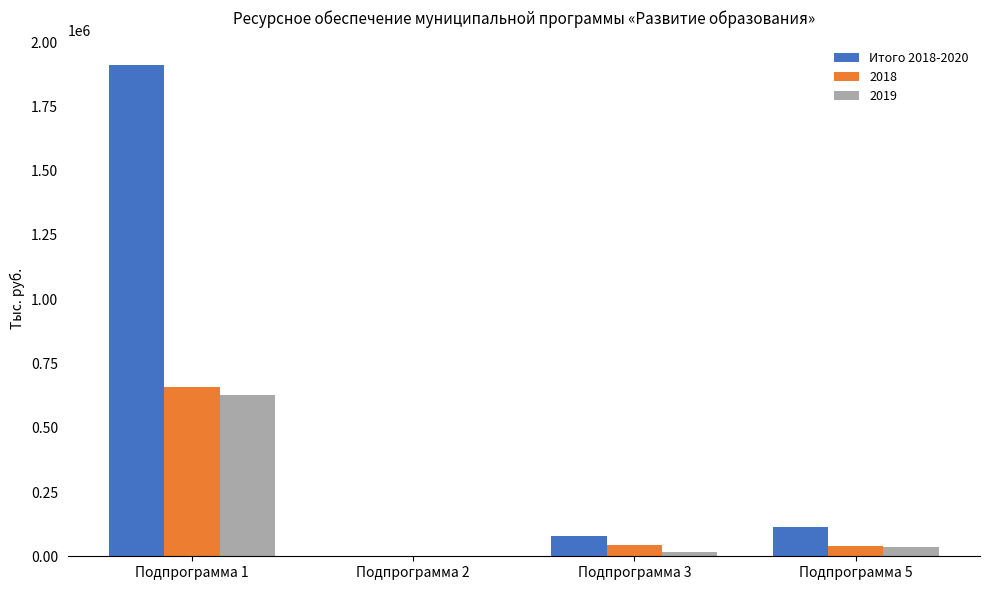

Is the value of Итого 2018-2020 at Подпрограмма 1 greater than the value of 2019 at Подпрограмма 1?

Yes